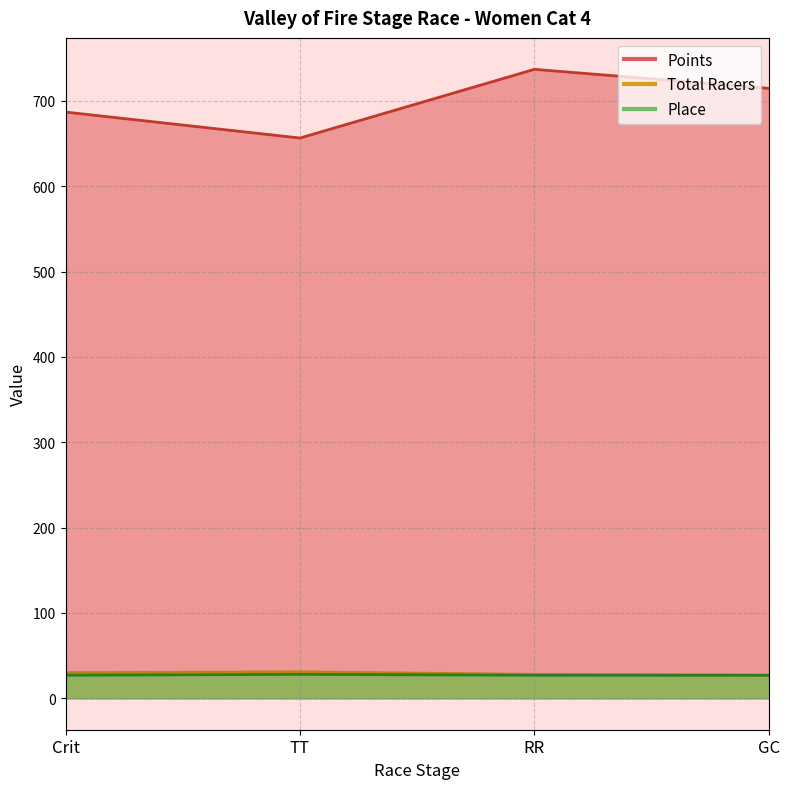

What is the maximum value shown in the chart?

737.0